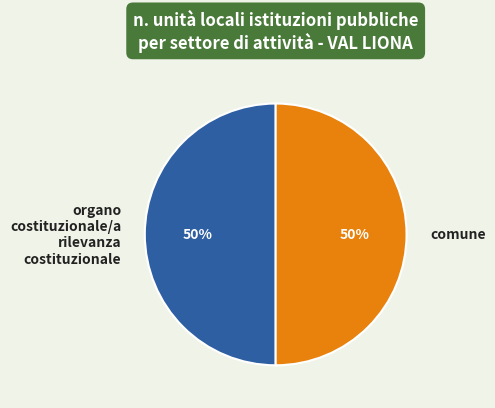

Do organo costituzionale/a rilevanza costituzionale and comune together represent more than half of the pie?

Yes